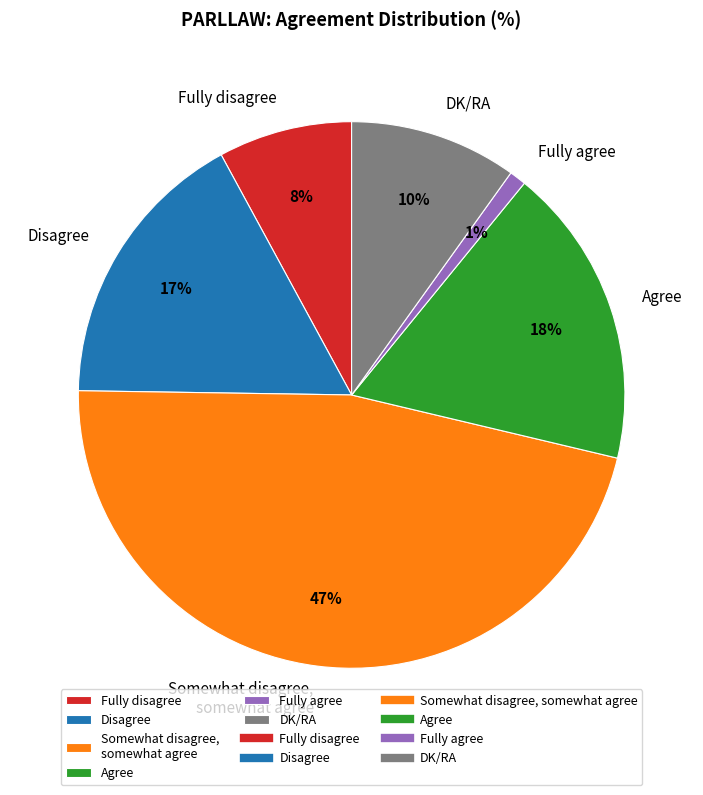

True or false: Disagree accounts for 4% of the total.

False